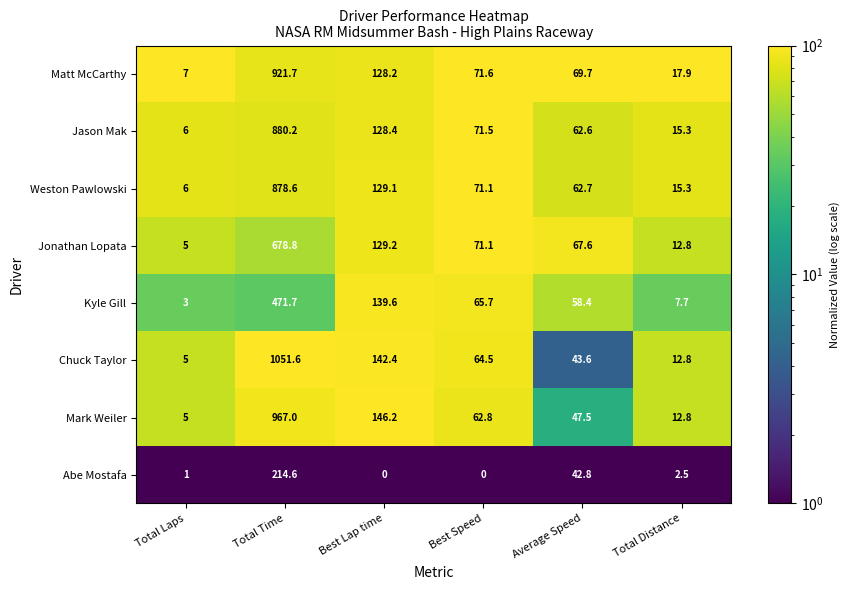

What is the smallest value displayed?

0.0